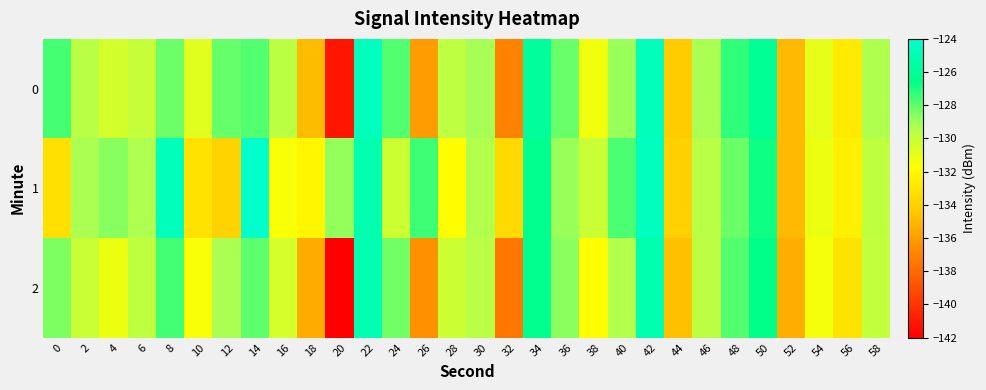

What is the spread (max minus min) of values at 22?

0.5